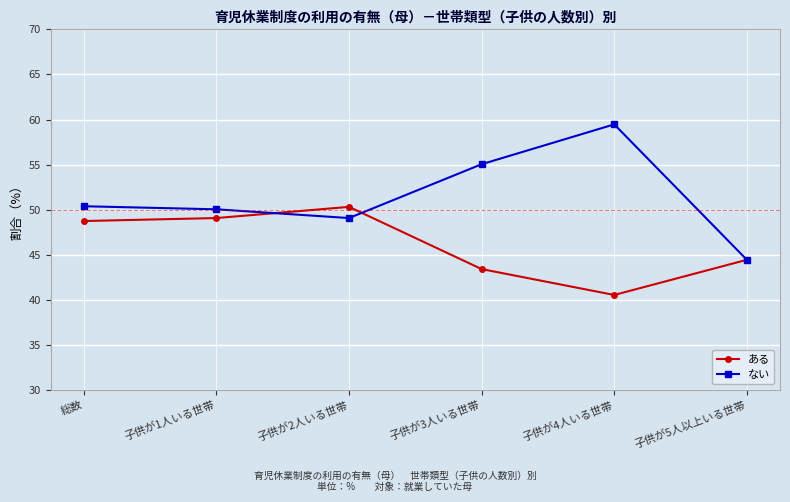

What is the sum of all ない values?

308.4